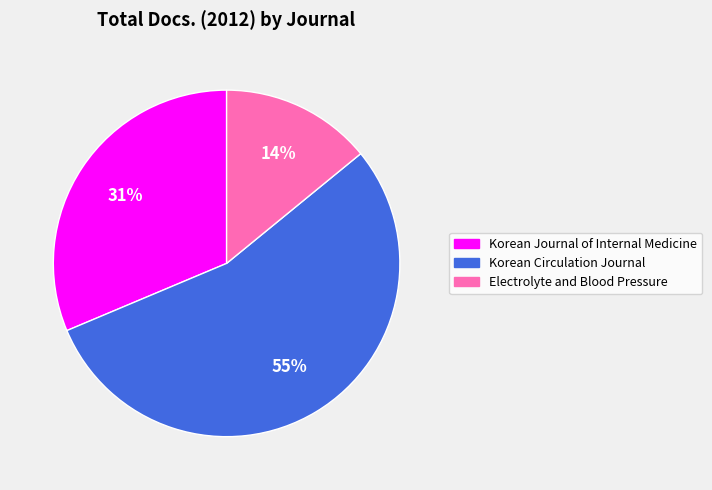

Is the sum of Electrolyte and Blood Pressure and Korean Journal of Internal Medicine greater than half?

No